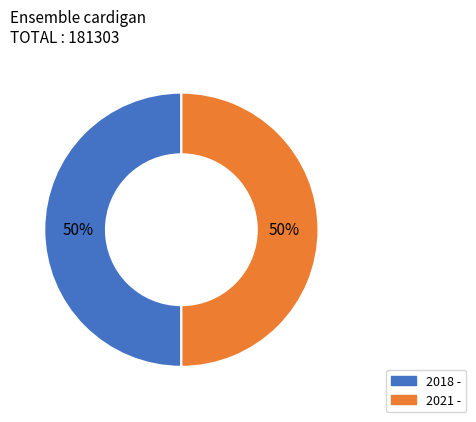

To the nearest percent, what percentage of the pie is 2018 -?

50%